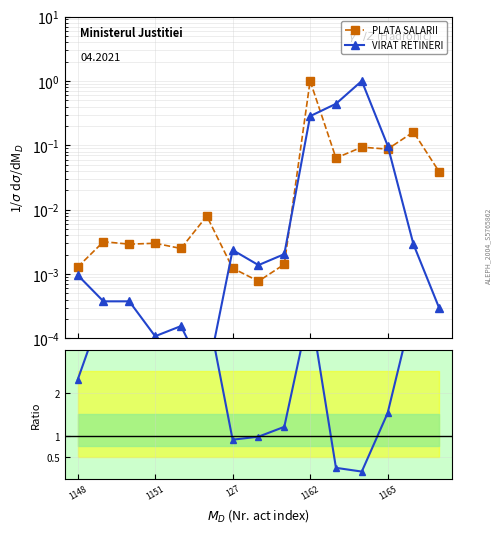

How many interior local valleys does the Ratio series have?

2